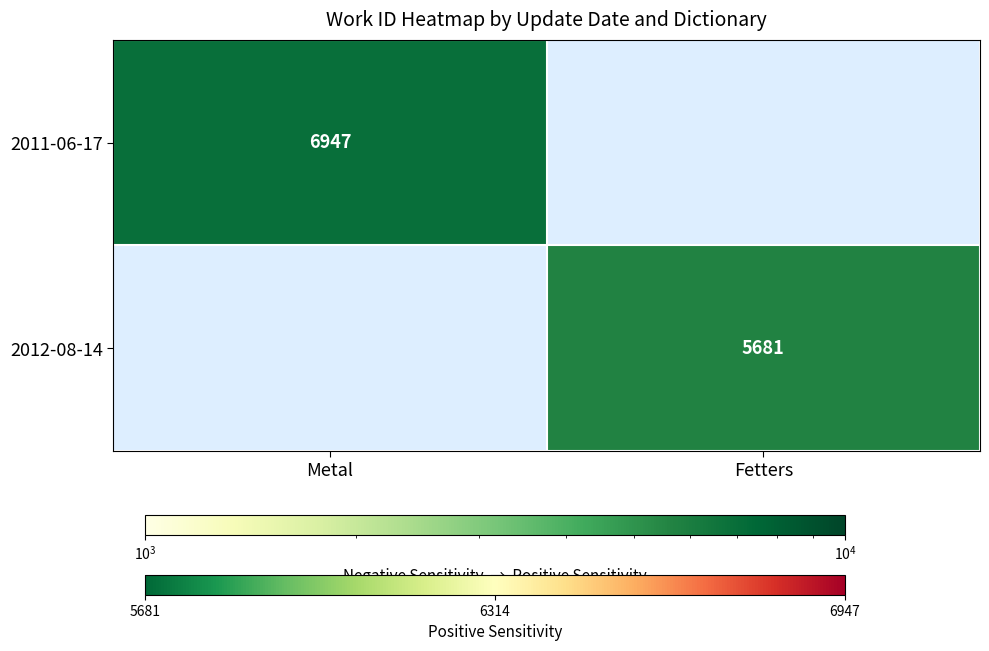

The 2011-06-17 series shows 2435 at Metal. True or false?

False